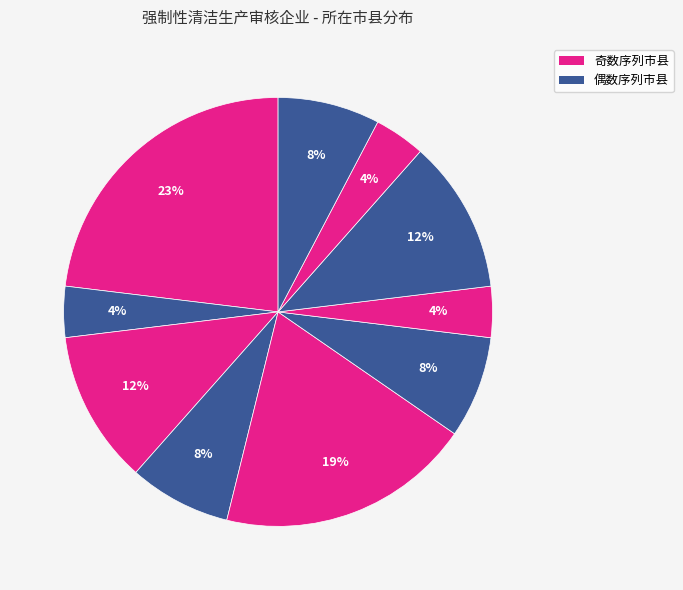

Count the number of slices in the pie.

10